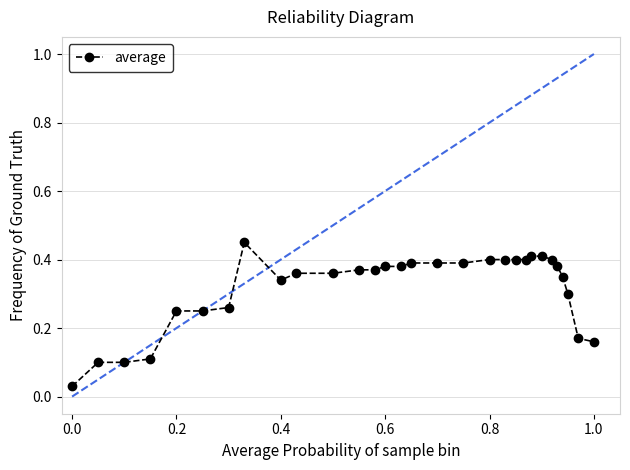

What is the sum of all values?

9.5